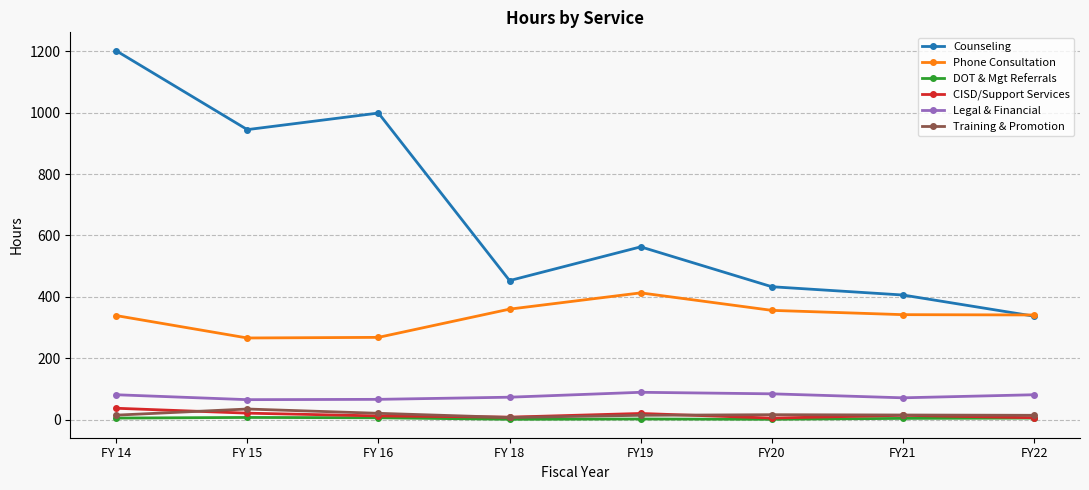

What is the average value of the Phone Consultation series?

335.6